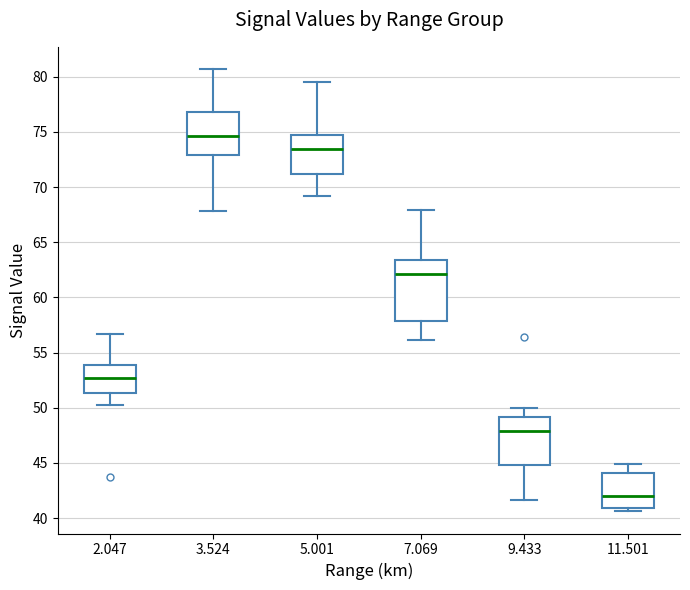

Which box is the tallest, from its lower edge to its upper edge?

7.069